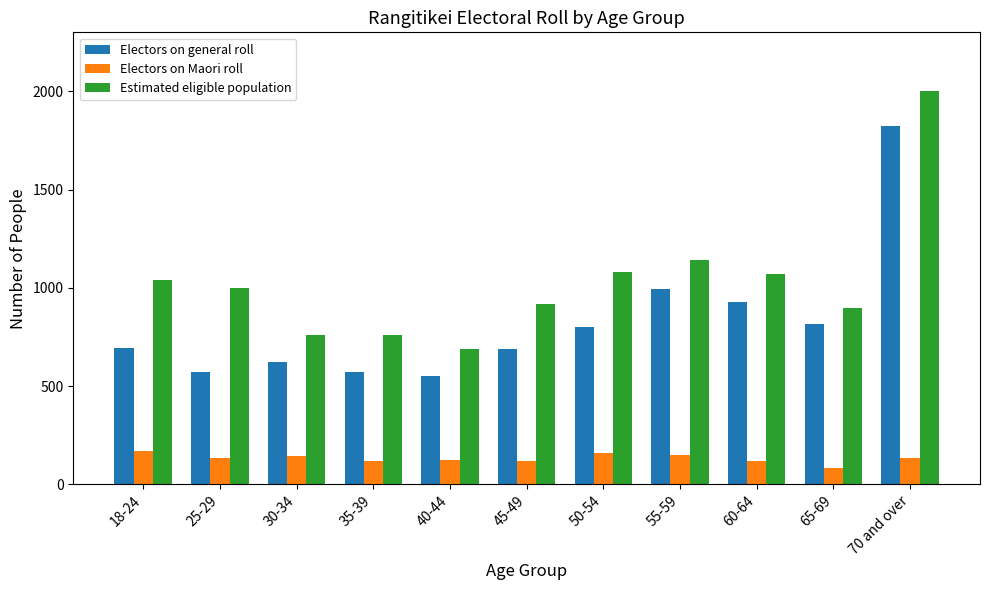

True or false: Estimated eligible population has a value of 760 at 35-39.

True